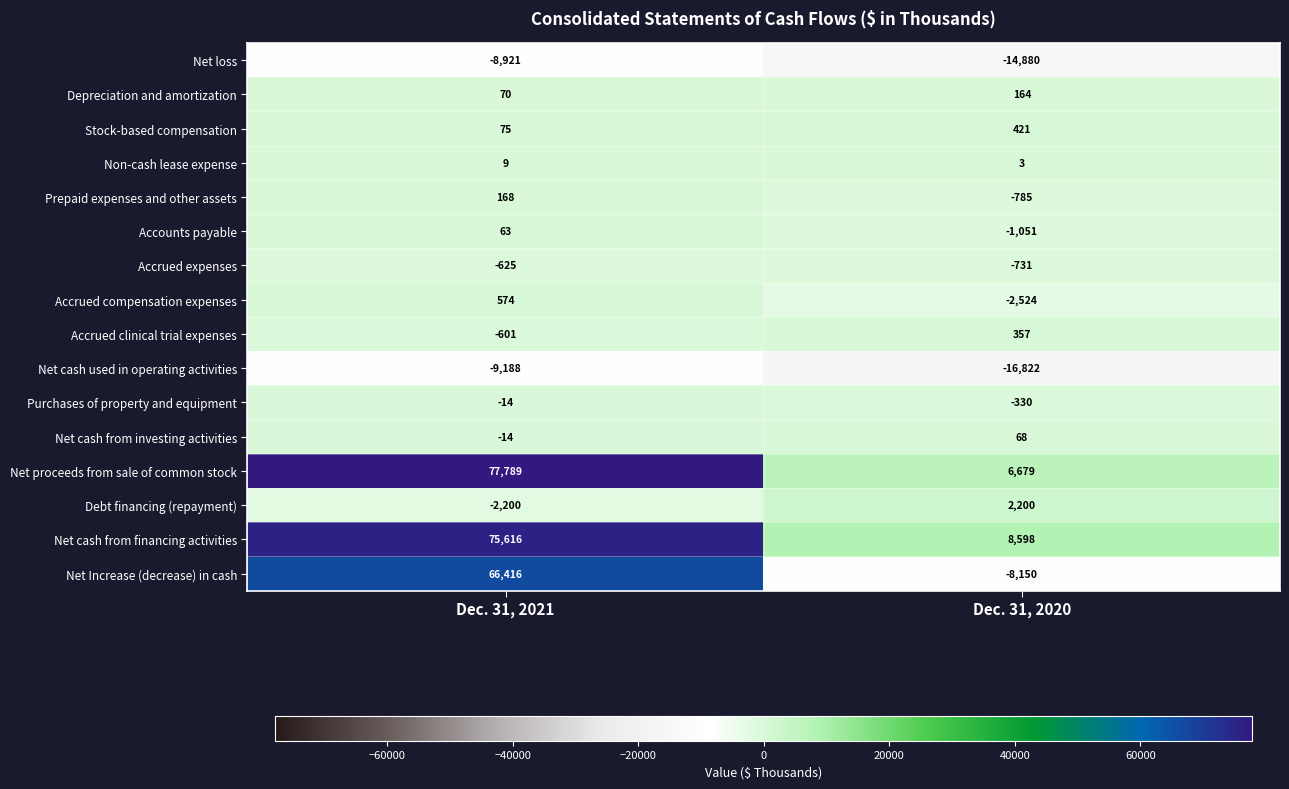

The value of Net Increase (decrease) in cash at Dec. 31, 2021 is 66416. True or false?

True